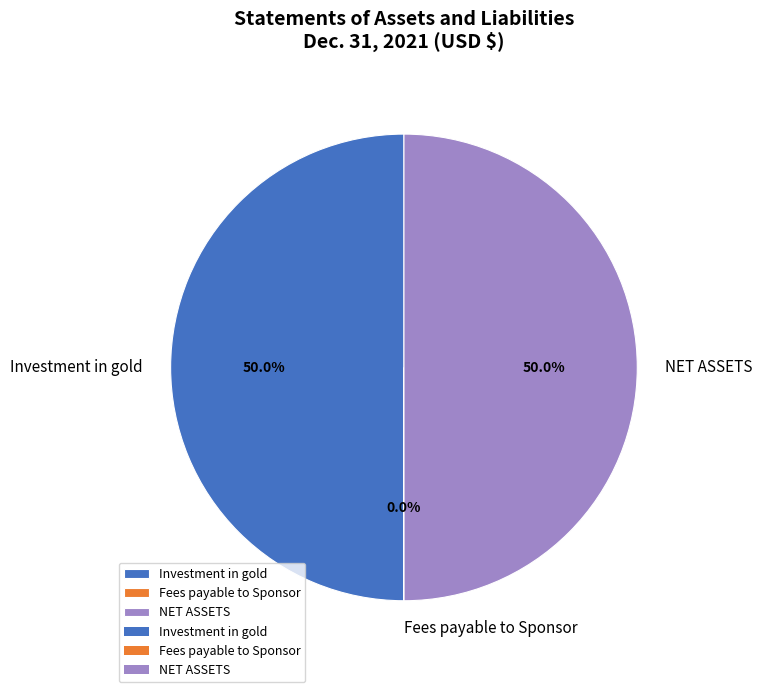

To the nearest percent, what is the difference between the largest and smallest slice percentages?

50%